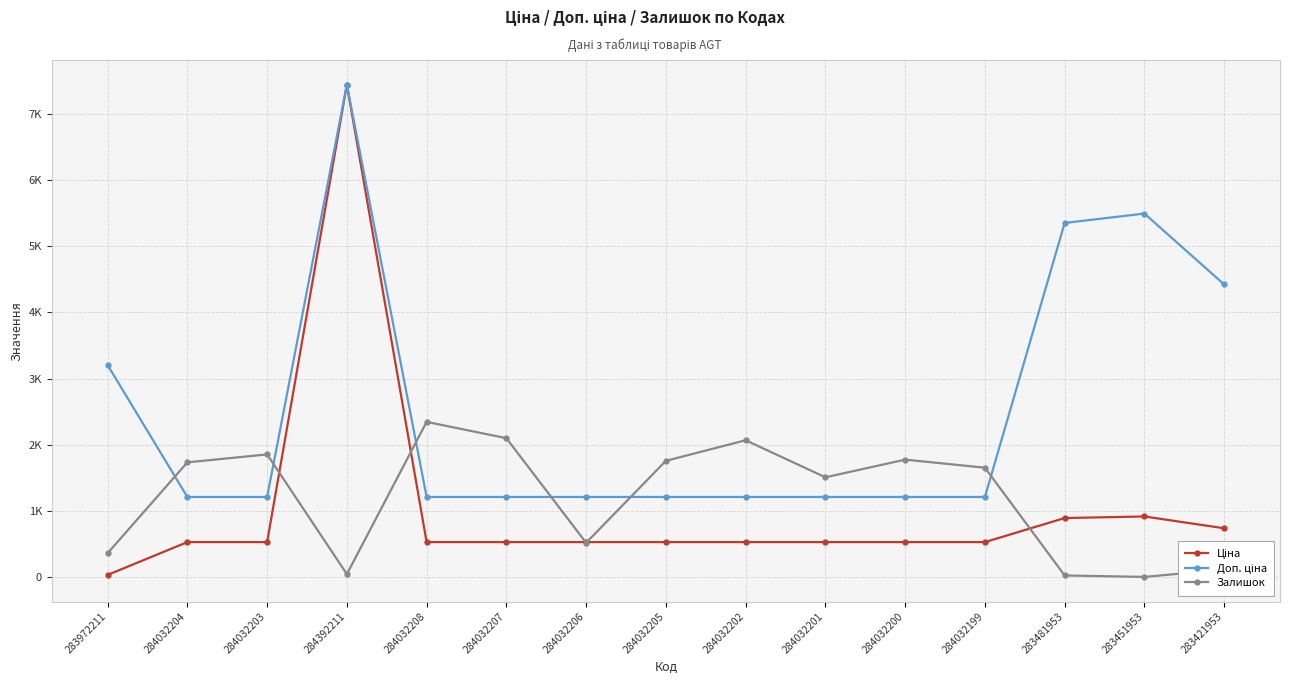

The value of Залишок at 283451953 is 0.6. True or false?

False